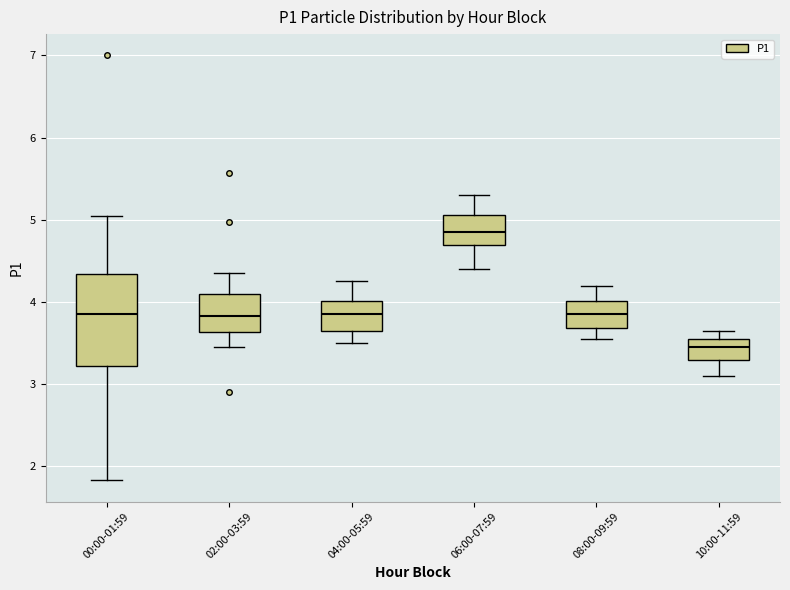

Reading left to right, read every box against the y-axis: the position of its median line, the range the box covers, and the ends of its whiskers. The values are not printed on the chart, so give them approximately, as read against the axis.

00:00-01:59: median 3.9, box 3.2 to 4.3, whiskers 1.8 to 5.1
02:00-03:59: median 3.8, box 3.6 to 4.1, whiskers 3.5 to 4.4
04:00-05:59: median 3.9, box 3.7 to 4.0, whiskers 3.5 to 4.3
06:00-07:59: median 4.9, box 4.7 to 5.1, whiskers 4.4 to 5.3
08:00-09:59: median 3.9, box 3.7 to 4.0, whiskers 3.6 to 4.2
10:00-11:59: median 3.5, box 3.3 to 3.6, whiskers 3.1 to 3.7